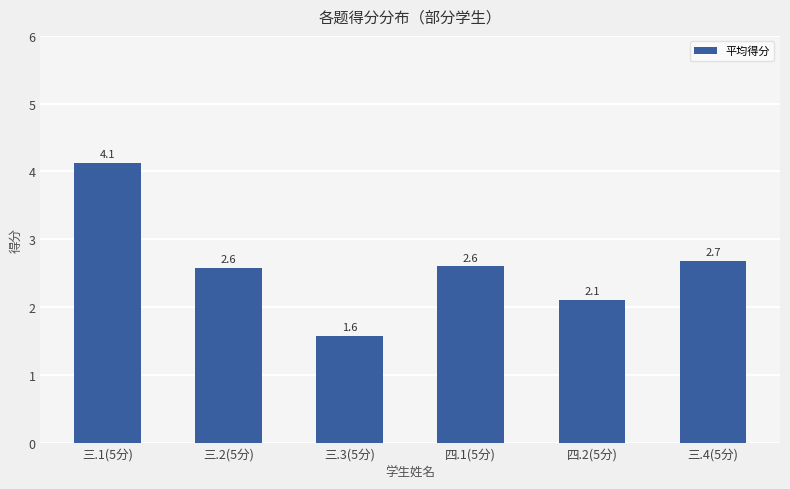

Are the bars horizontal?

No